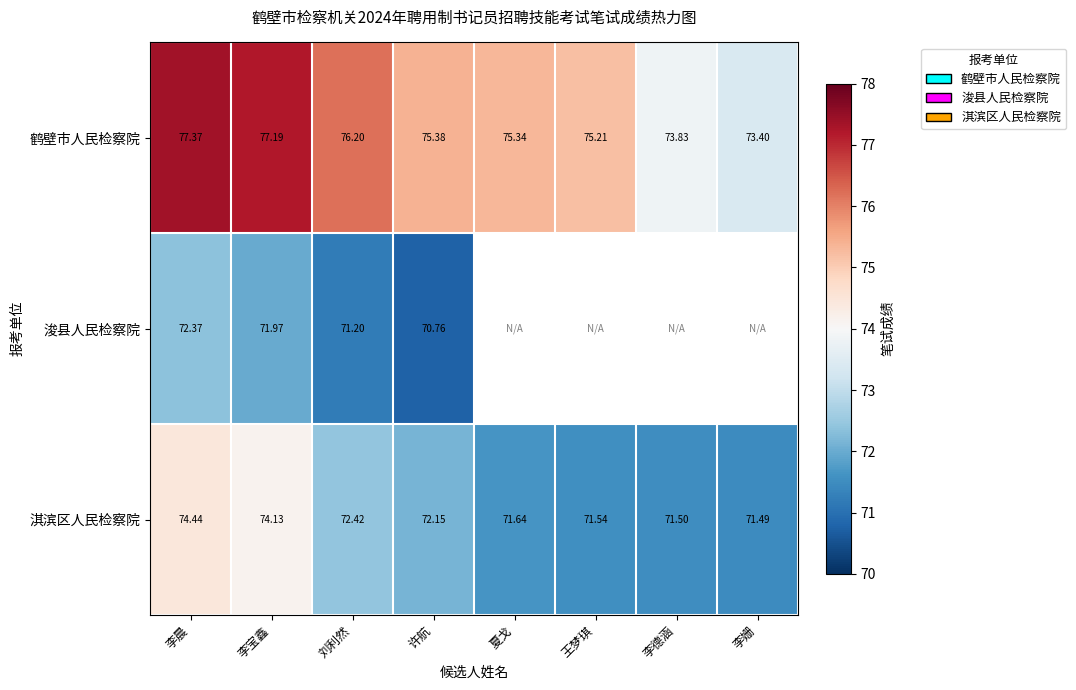

Rank the categories by 淇滨区人民检察院 value from highest to lowest.

李晨, 李宝鑫, 刘利然, 许航, 夏戈, 王梦琪, 李德涵, 李姗